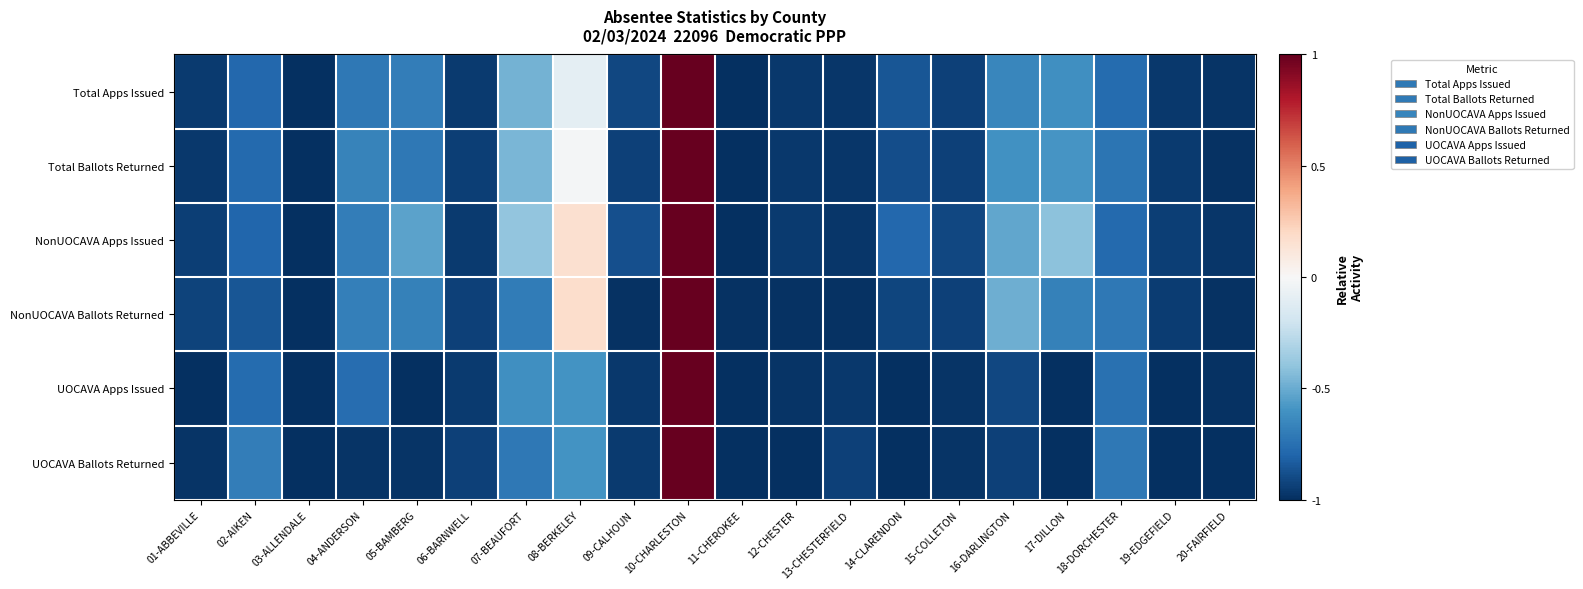

Reading left to right, list all the values displayed in this chart.

Total Apps Issued: 01-ABBEVILLE=-1.0	02-AIKEN=-0.8	03-ALLENDALE=-1.0	04-ANDERSON=-0.7	05-BAMBERG=-0.7	06-BARNWELL=-1.0	07-BEAUFORT=-0.5	08-BERKELEY=-0.1	09-CALHOUN=-0.9	10-CHARLESTON=1.0	11-CHEROKEE=-1.0	12-CHESTER=-1.0	13-CHESTERFIELD=-1.0	14-CLARENDON=-0.9	15-COLLETON=-0.9	16-DARLINGTON=-0.6	17-DILLON=-0.6	18-DORCHESTER=-0.8	19-EDGEFIELD=-1.0	20-FAIRFIELD=-1.0
Total Ballots Returned: 01-ABBEVILLE=-1.0	02-AIKEN=-0.8	03-ALLENDALE=-1.0	04-ANDERSON=-0.7	05-BAMBERG=-0.7	06-BARNWELL=-0.9	07-BEAUFORT=-0.5	08-BERKELEY=-0.0	09-CALHOUN=-0.9	10-CHARLESTON=1.0	11-CHEROKEE=-1.0	12-CHESTER=-1.0	13-CHESTERFIELD=-1.0	14-CLARENDON=-0.9	15-COLLETON=-0.9	16-DARLINGTON=-0.6	17-DILLON=-0.6	18-DORCHESTER=-0.7	19-EDGEFIELD=-1.0	20-FAIRFIELD=-1.0
NonUOCAVA Apps Issued: 01-ABBEVILLE=-0.9	02-AIKEN=-0.8	03-ALLENDALE=-1.0	04-ANDERSON=-0.7	05-BAMBERG=-0.5	06-BARNWELL=-1.0	07-BEAUFORT=-0.4	08-BERKELEY=0.2	09-CALHOUN=-0.9	10-CHARLESTON=1.0	11-CHEROKEE=-1.0	12-CHESTER=-1.0	13-CHESTERFIELD=-1.0	14-CLARENDON=-0.8	15-COLLETON=-0.9	16-DARLINGTON=-0.5	17-DILLON=-0.4	18-DORCHESTER=-0.8	19-EDGEFIELD=-0.9	20-FAIRFIELD=-1.0
NonUOCAVA Ballots Returned: 01-ABBEVILLE=-0.9	02-AIKEN=-0.9	03-ALLENDALE=-1.0	04-ANDERSON=-0.7	05-BAMBERG=-0.7	06-BARNWELL=-0.9	07-BEAUFORT=-0.7	08-BERKELEY=0.2	09-CALHOUN=-1.0	10-CHARLESTON=1.0	11-CHEROKEE=-1.0	12-CHESTER=-1.0	13-CHESTERFIELD=-1.0	14-CLARENDON=-0.9	15-COLLETON=-0.9	16-DARLINGTON=-0.5	17-DILLON=-0.7	18-DORCHESTER=-0.7	19-EDGEFIELD=-0.9	20-FAIRFIELD=-1.0
UOCAVA Apps Issued: 01-ABBEVILLE=-1.0	02-AIKEN=-0.8	03-ALLENDALE=-1.0	04-ANDERSON=-0.8	05-BAMBERG=-1.0	06-BARNWELL=-1.0	07-BEAUFORT=-0.6	08-BERKELEY=-0.6	09-CALHOUN=-1.0	10-CHARLESTON=1.0	11-CHEROKEE=-1.0	12-CHESTER=-1.0	13-CHESTERFIELD=-1.0	14-CLARENDON=-1.0	15-COLLETON=-1.0	16-DARLINGTON=-0.9	17-DILLON=-1.0	18-DORCHESTER=-0.7	19-EDGEFIELD=-1.0	20-FAIRFIELD=-1.0
UOCAVA Ballots Returned: 01-ABBEVILLE=-1.0	02-AIKEN=-0.7	03-ALLENDALE=-1.0	04-ANDERSON=-1.0	05-BAMBERG=-1.0	06-BARNWELL=-0.9	07-BEAUFORT=-0.7	08-BERKELEY=-0.6	09-CALHOUN=-1.0	10-CHARLESTON=1.0	11-CHEROKEE=-1.0	12-CHESTER=-1.0	13-CHESTERFIELD=-0.9	14-CLARENDON=-1.0	15-COLLETON=-1.0	16-DARLINGTON=-0.9	17-DILLON=-1.0	18-DORCHESTER=-0.7	19-EDGEFIELD=-1.0	20-FAIRFIELD=-1.0